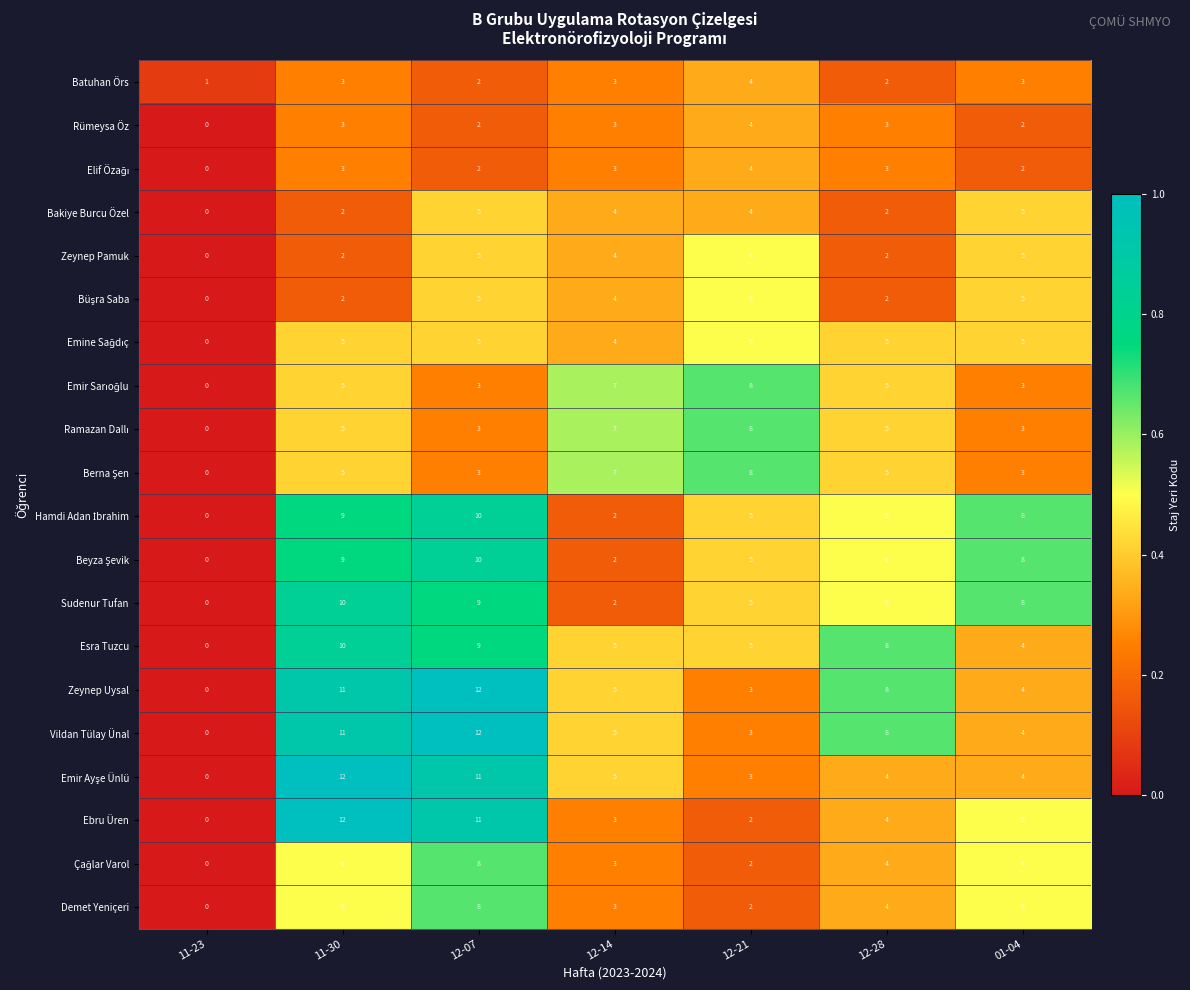

Which label corresponds to the smallest value in the chart?

11-23